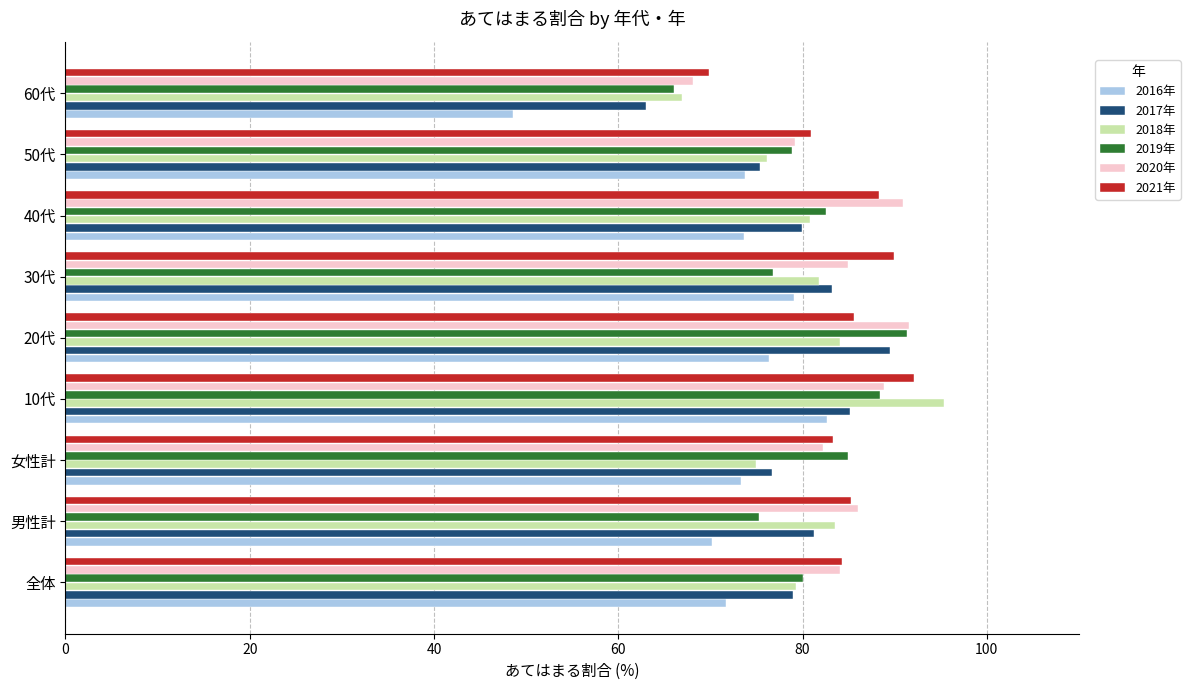

Which series has the widest spread of values?

2016年